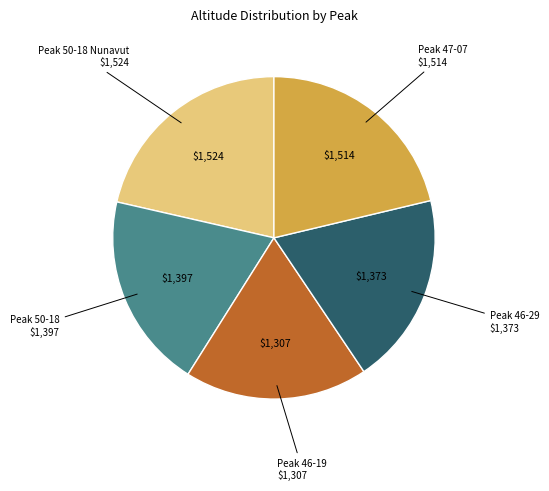

Is it true that Peak 46-19 is 18% of the pie?

True